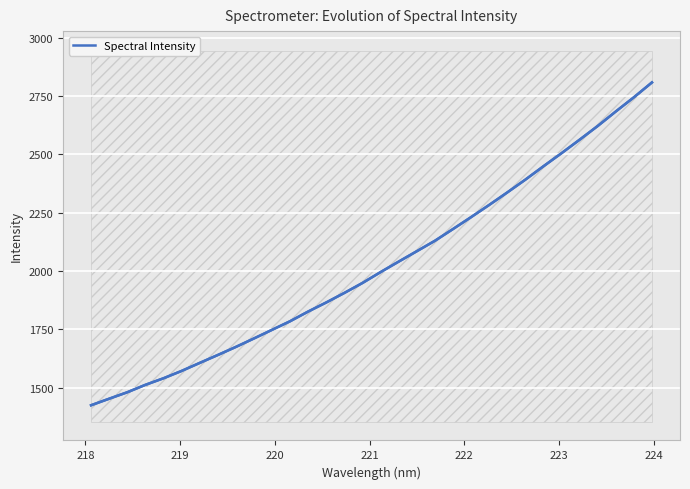

What is the minimum value for Spectral Intensity?

1424.2